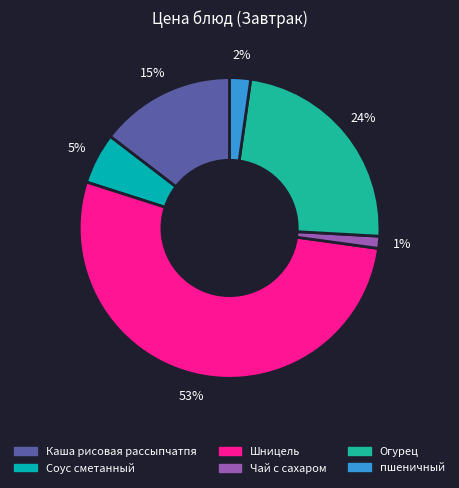

How many slices are in this pie chart?

6